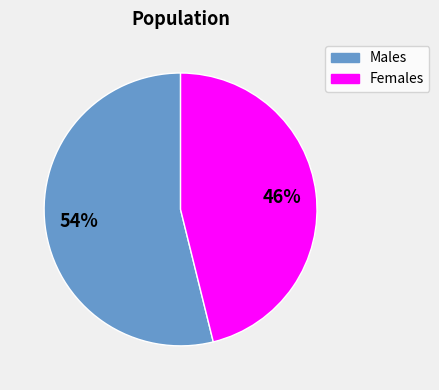

The Males slice represents 54% of the pie. True or false?

True